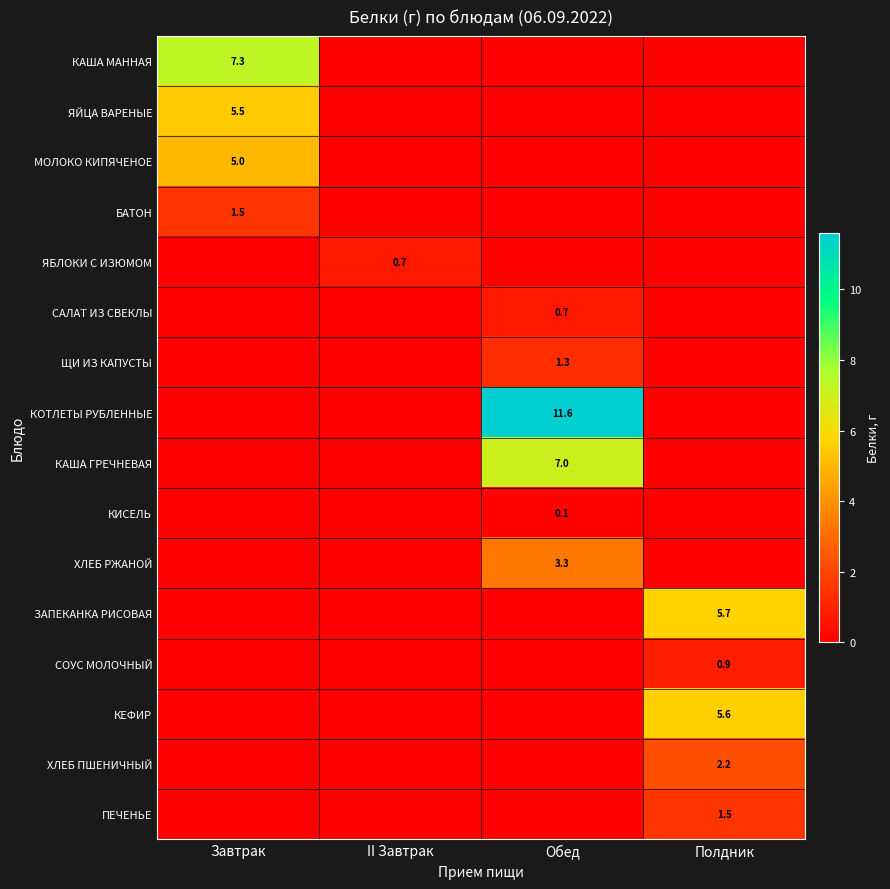

True or false: ПЕЧЕНЬЕ has a value of 1.5 at Полдник.

True